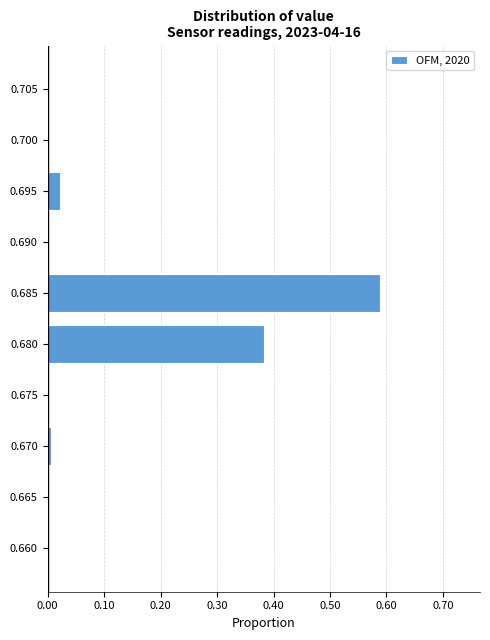

Which label corresponds to the largest value in the chart?

0.685